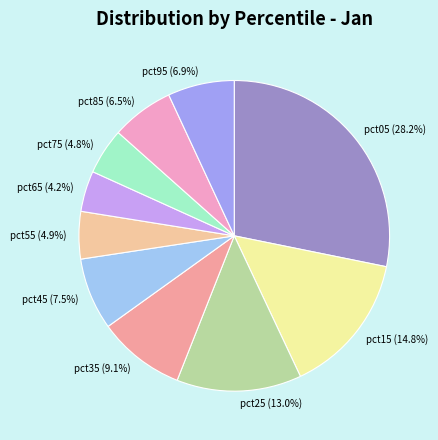

Between pct15 and pct95, which is larger?

pct15